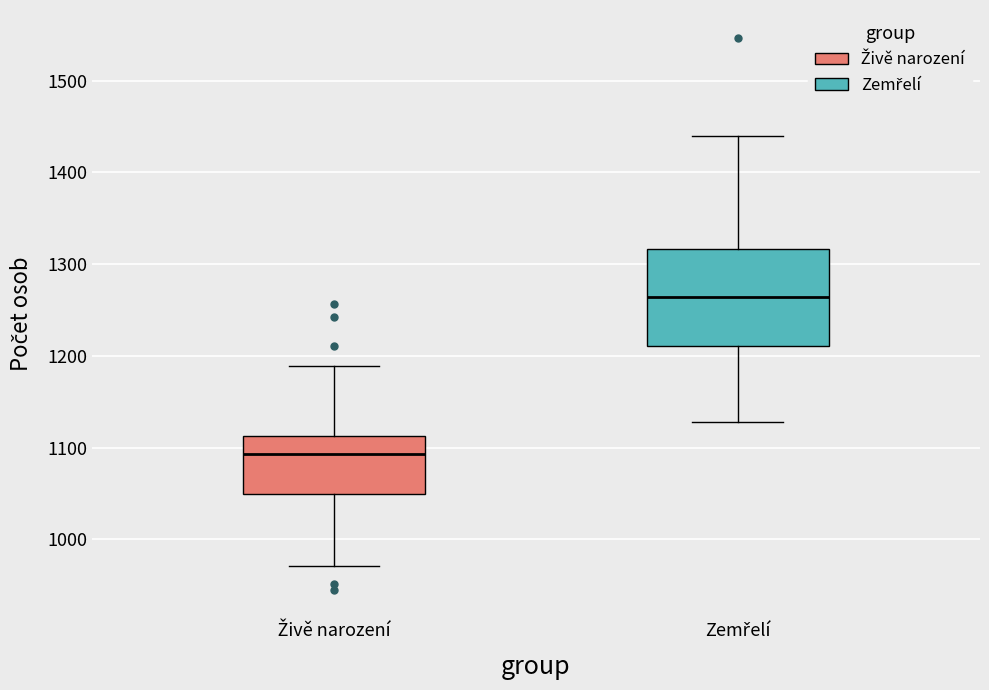

Where does the lower whisker of the box for Živě narození end on the y-axis? The values are not printed on the chart, so give them approximately, as read against the axis.

970